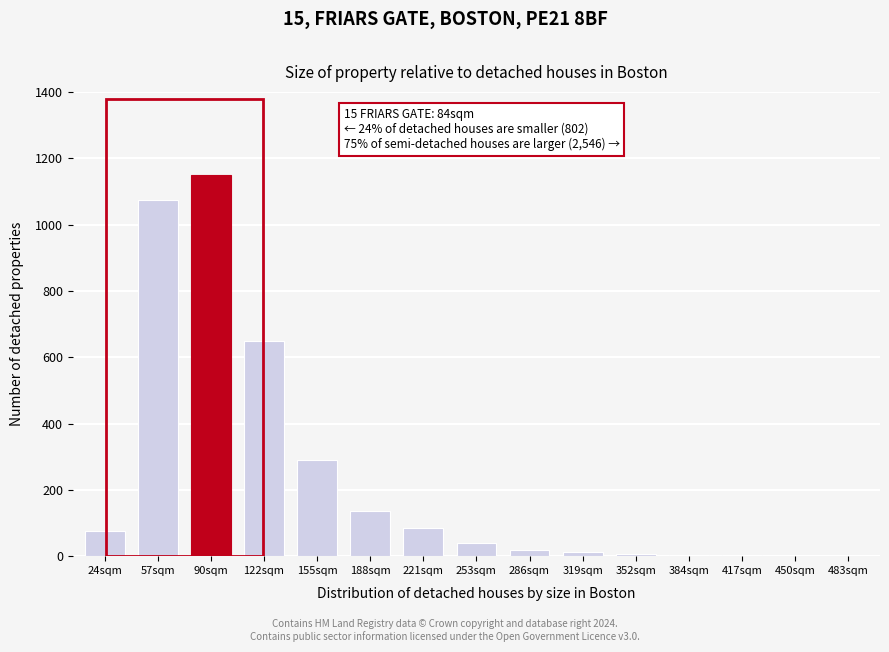

What is the sum of all values?

3551